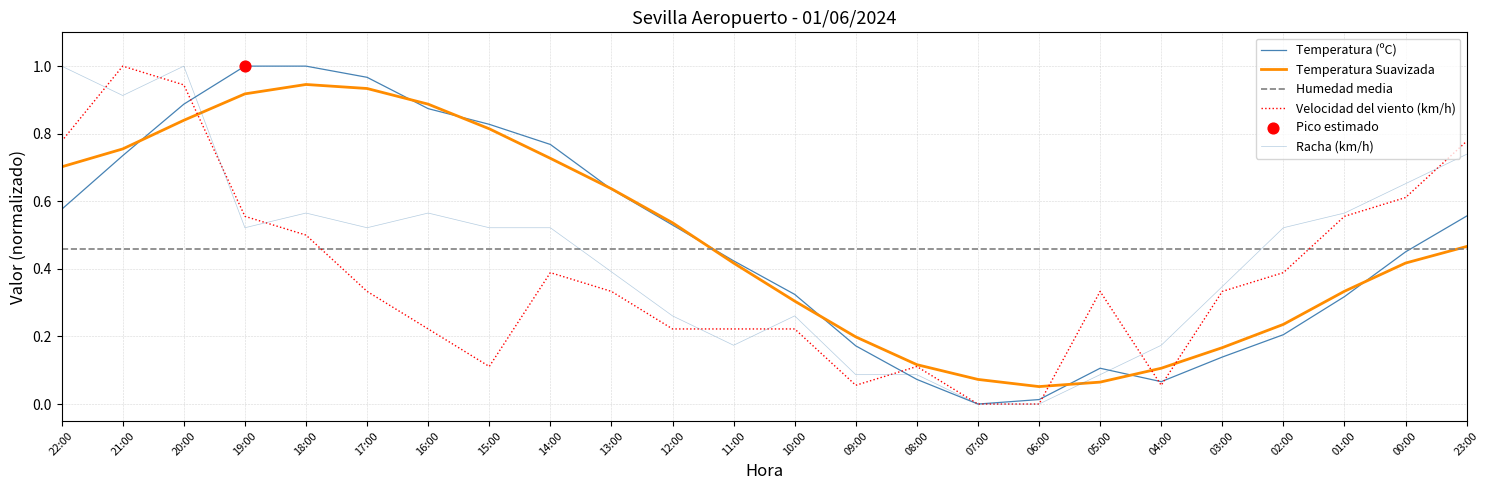

Which series has the largest Y range (max minus min)?

Temperatura (ºC)